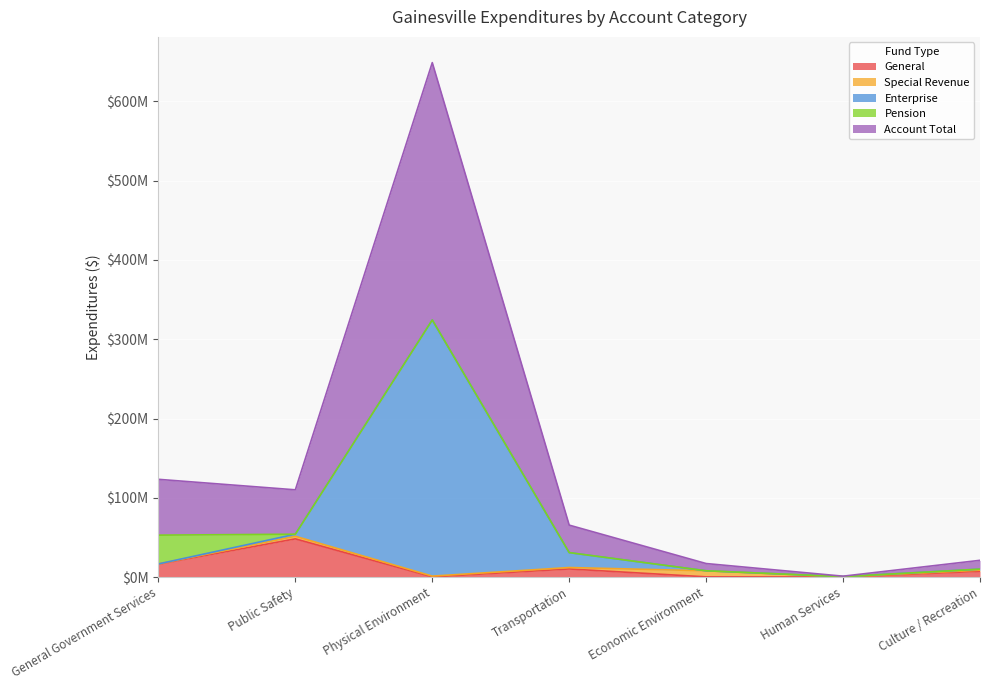

What is the sum of the Account Total values at Transportation and Human Services?

66678566